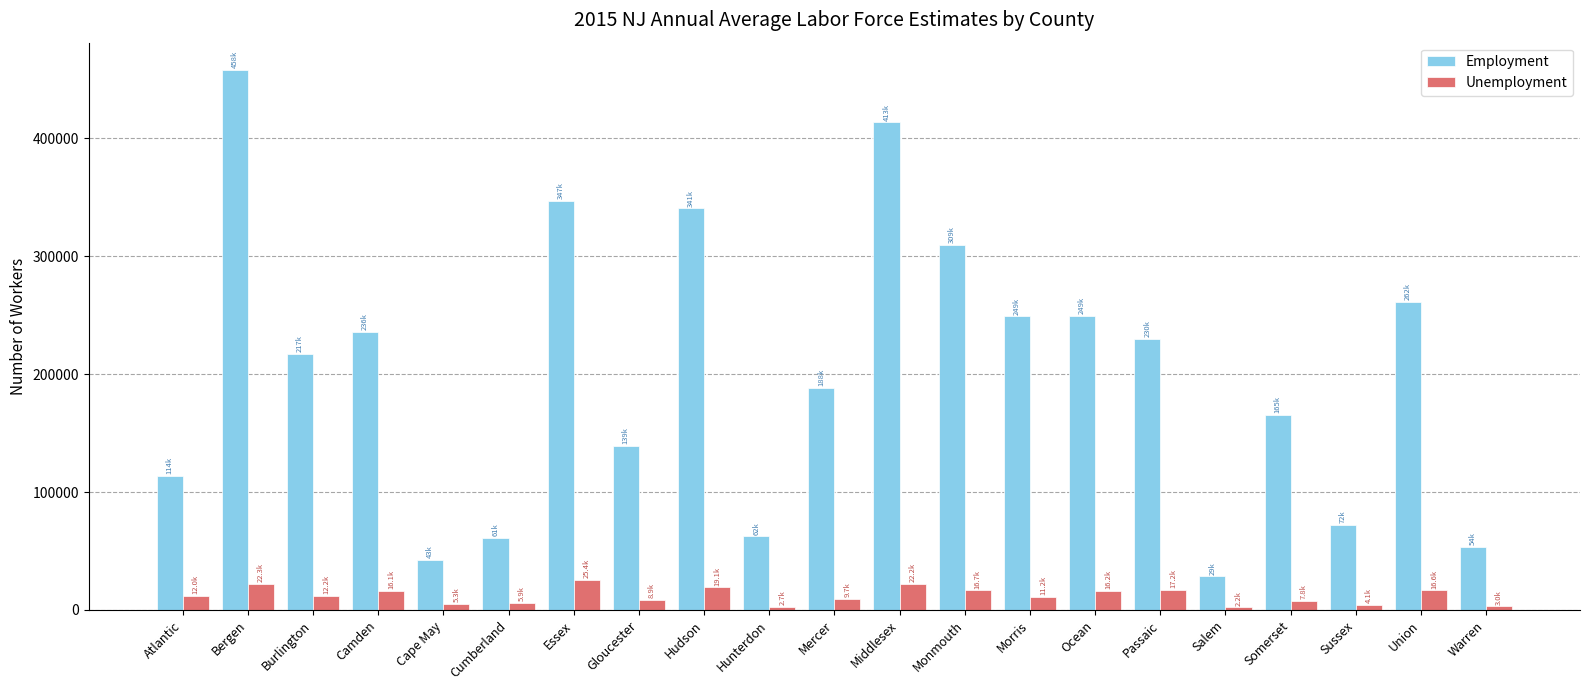

Between Bergen and Warren, which series saw the biggest shift?

Employment